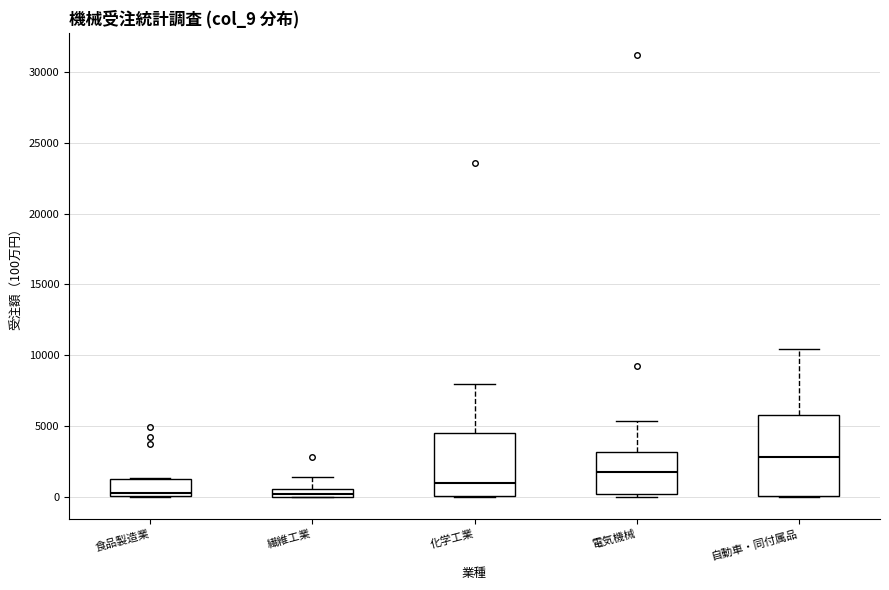

Where does the upper whisker of the box for 電気機械 end on the y-axis? The values are not printed on the chart, so give them approximately, as read against the axis.

5500